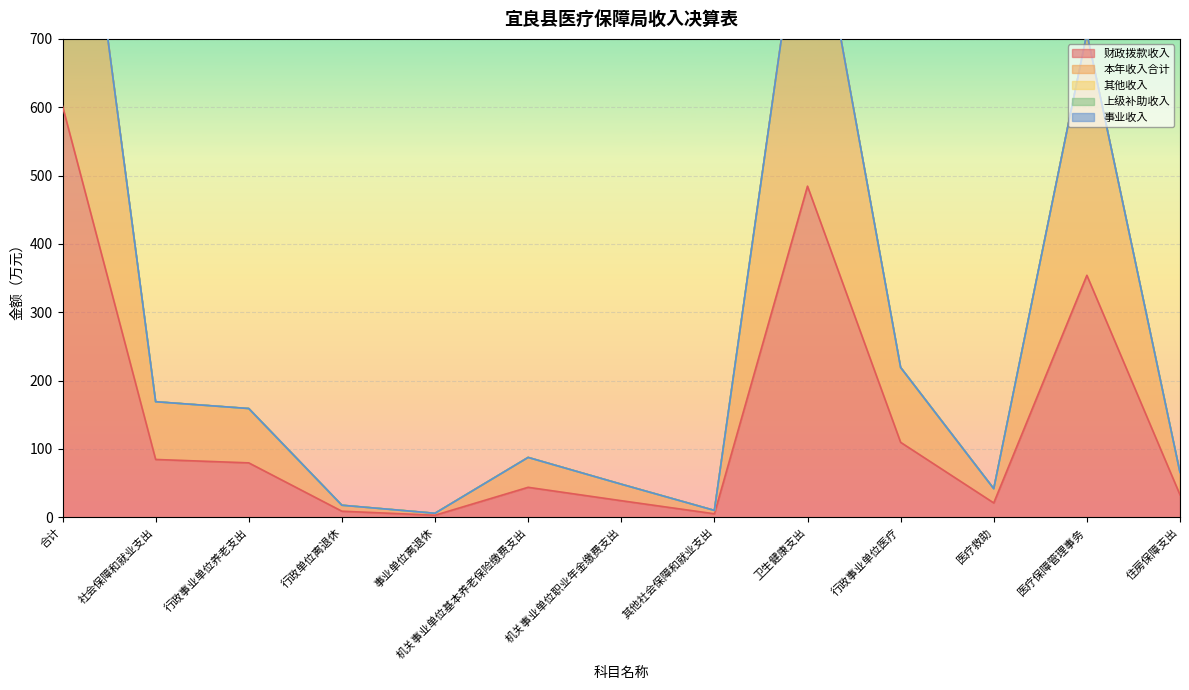

The 财政拨款收入 series shows 24.1 at 机关事业单位职业年金缴费支出. True or false?

True